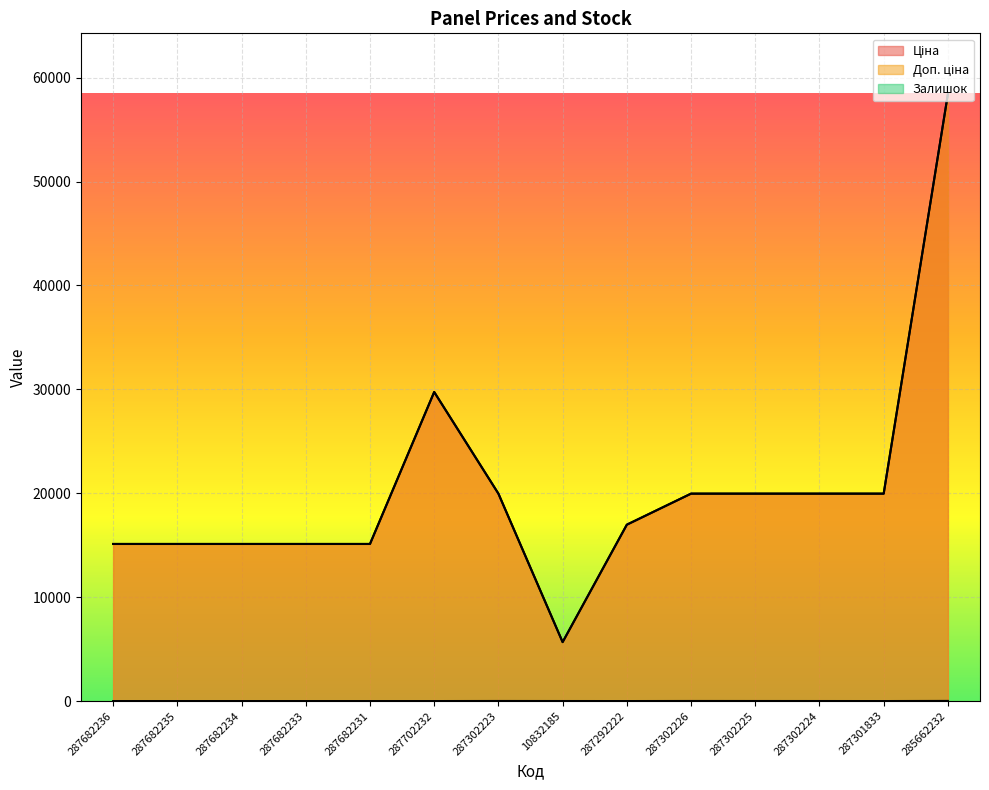

True or false: Доп. ціна has a value of 6836.0 at 287302224.

False